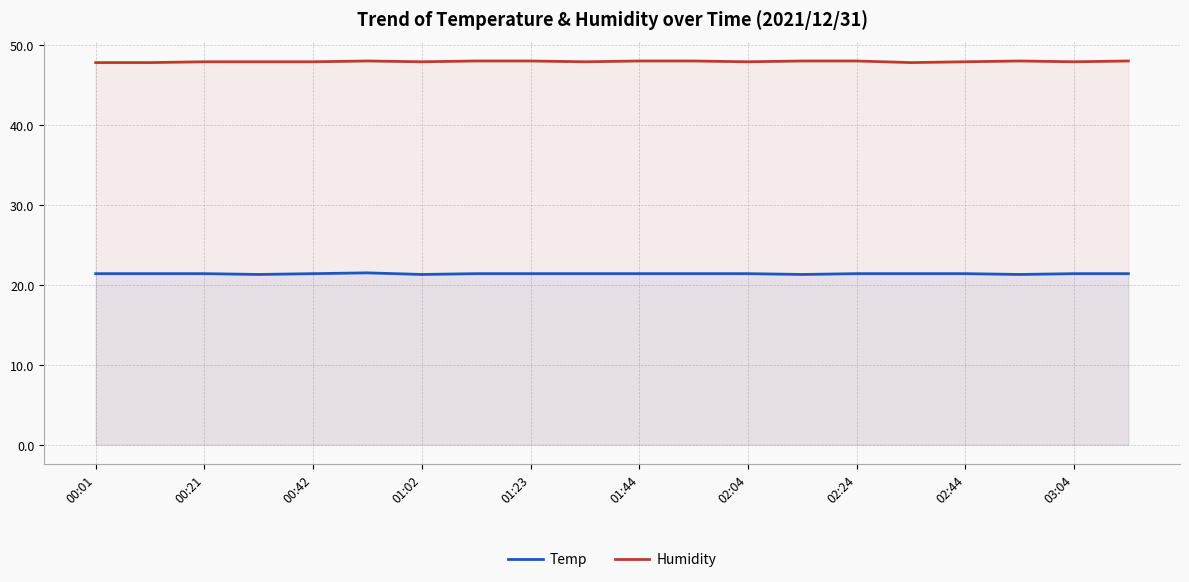

True or false: Humidity has a value of 48.0 at 13.

True